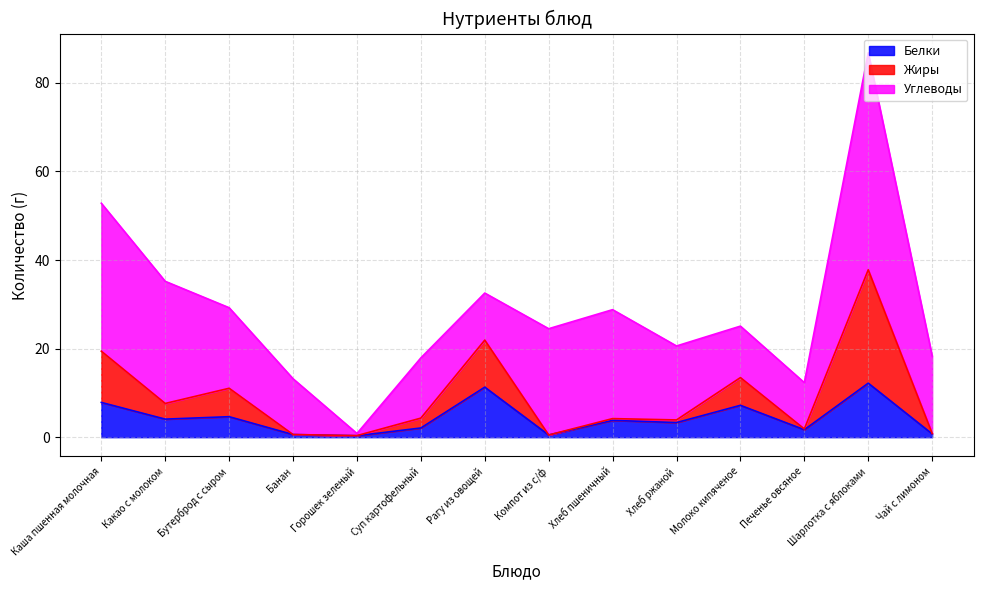

Which category has the lowest value in the Белки series?

Горошек зеленый